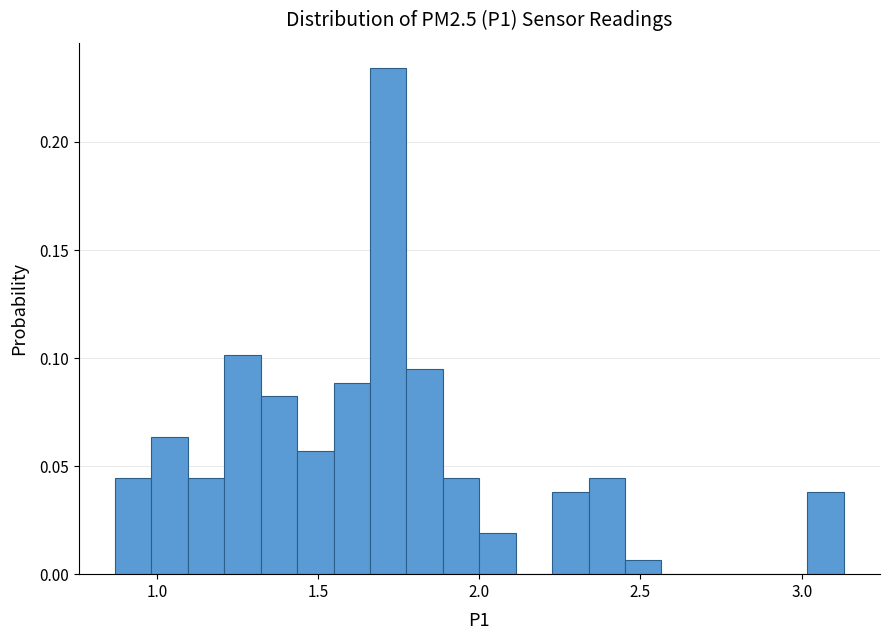

Read against the x-axis, roughly where is the centre of the tallest bar?

1.70